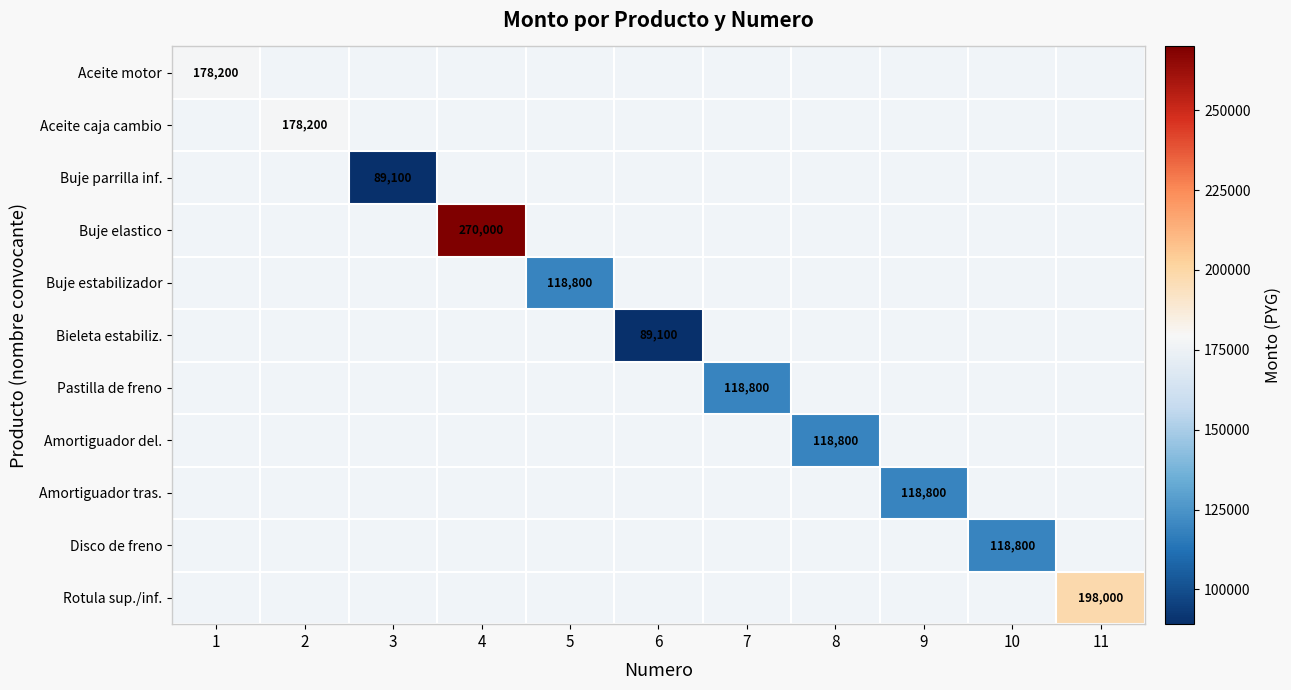

The value of Amortiguador del. at 8 is 197515. True or false?

False